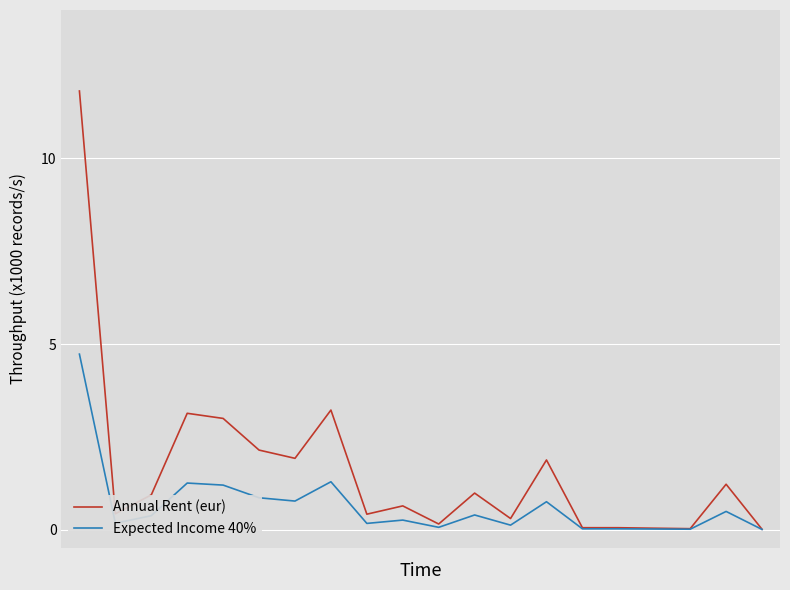

What is the difference between the maximum and minimum values in the Expected Income 40% series?

4.7